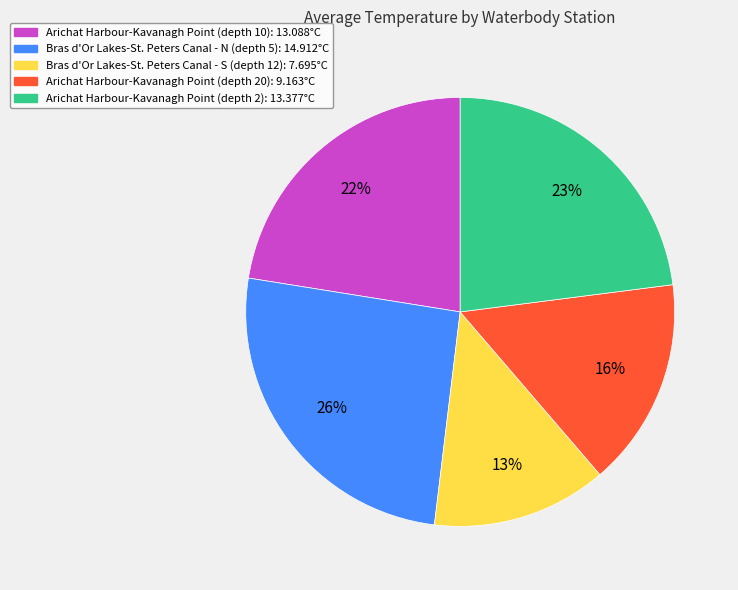

Is there a majority slice in this chart?

No